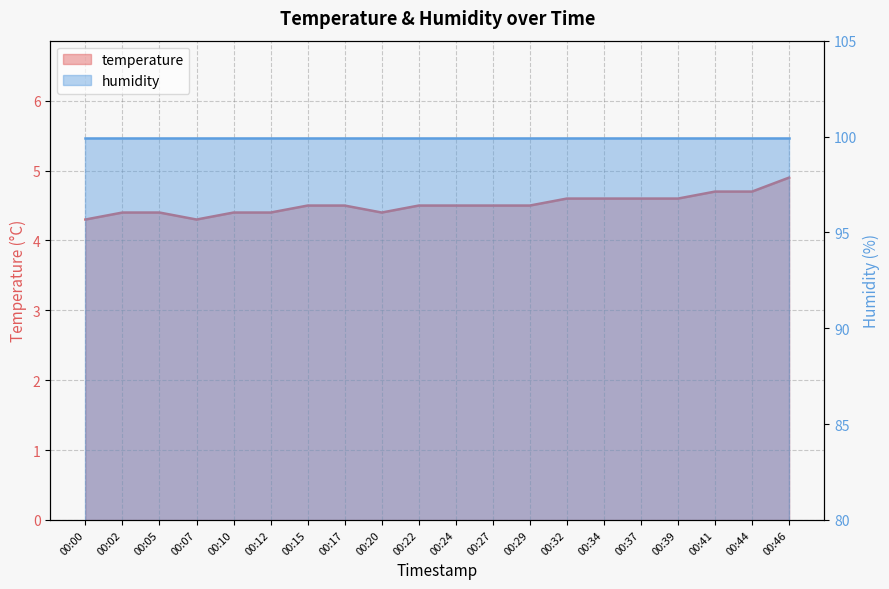

Where is the data nearest to the value 4?

00:00